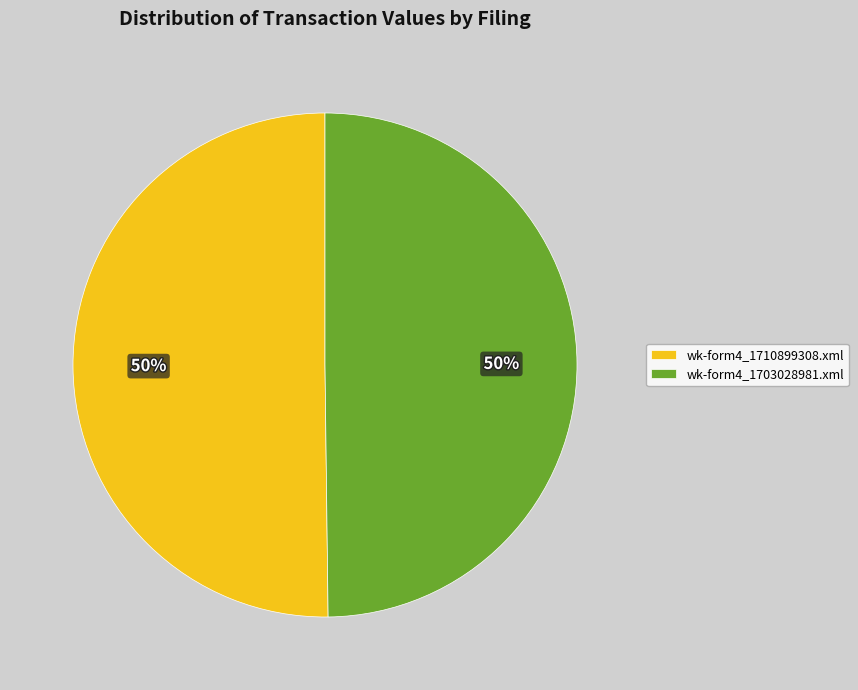

The wk-form4_1710899308.xml slice represents 64% of the pie. True or false?

False